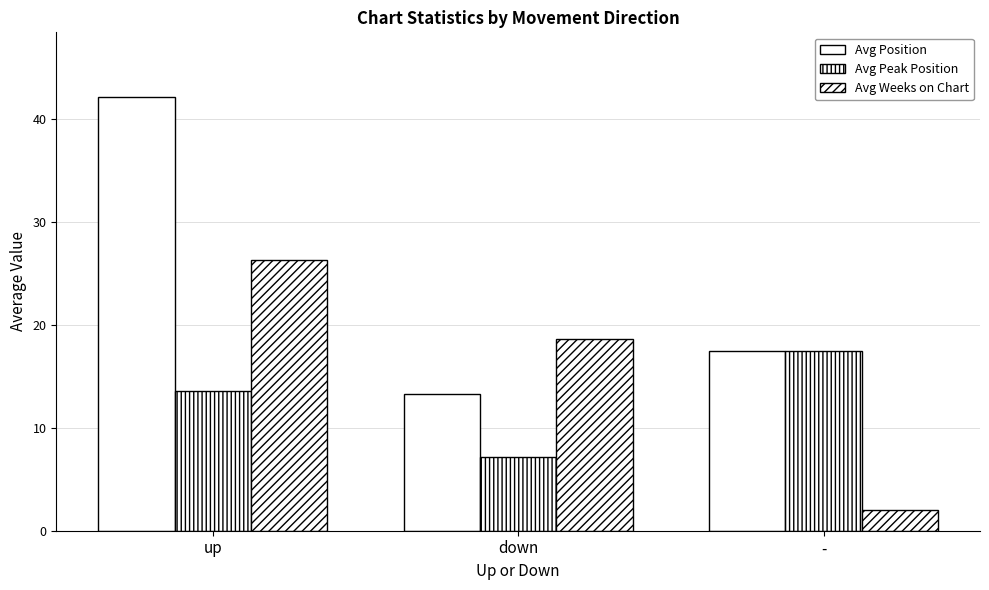

Reading right to left, list all the values displayed in this chart.

Avg Position: 17.5	13.3	42.1
Avg Peak Position: 17.5	7.2	13.6
Avg Weeks on Chart: 2.0	18.6	26.3